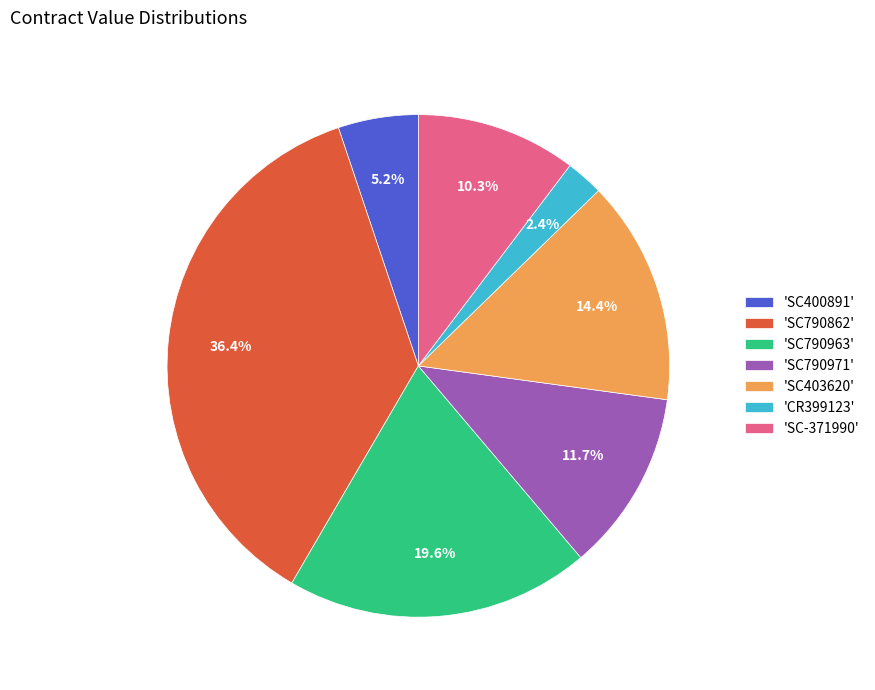

Count the number of slices in the pie.

7